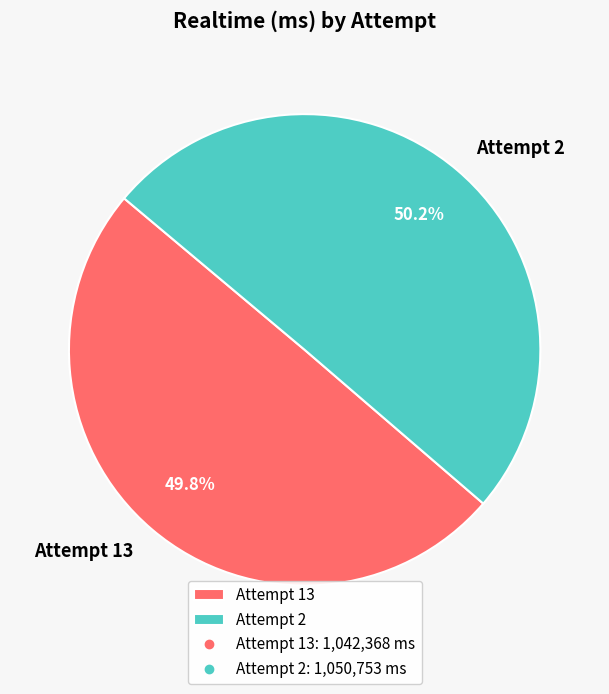

What is the ratio of the value at Attempt 13 to the value at Attempt 2?

1.0